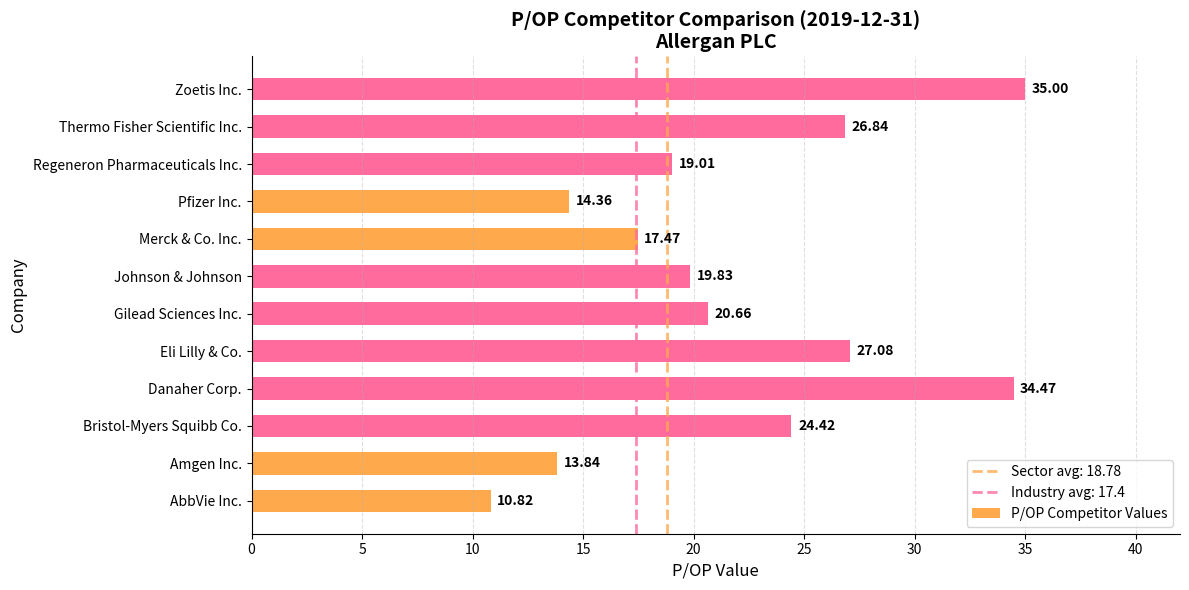

Rank the categories by value from lowest to highest.

AbbVie Inc., Amgen Inc., Pfizer Inc., Merck & Co. Inc., Regeneron Pharmaceuticals Inc., Johnson & Johnson, Gilead Sciences Inc., Bristol-Myers Squibb Co., Thermo Fisher Scientific Inc., Eli Lilly & Co., Danaher Corp., Zoetis Inc.